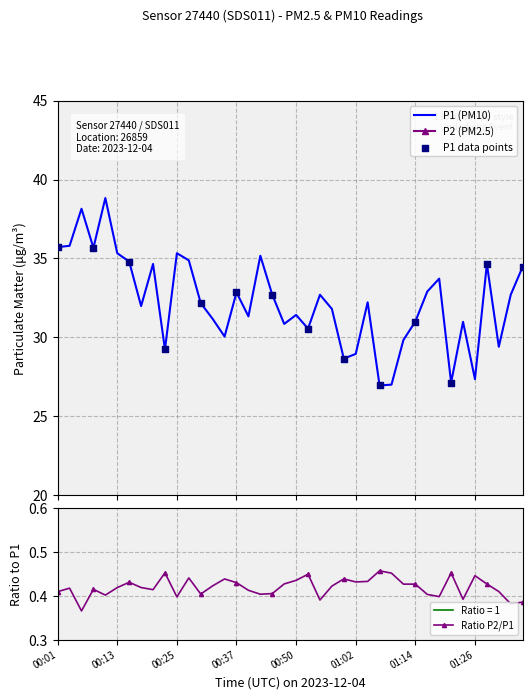

Which series has the widest spread of Y values?

P1